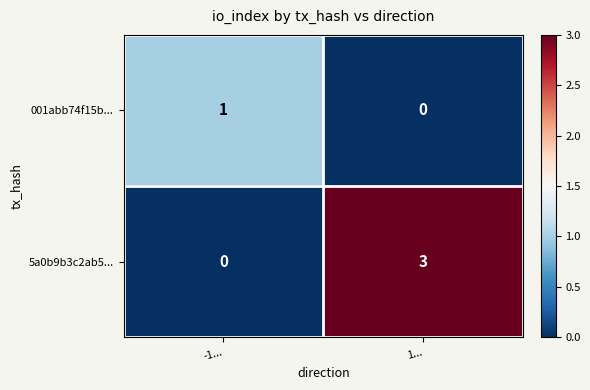

Is it true that 001abb74f15b... equals 1 at -1...?

True